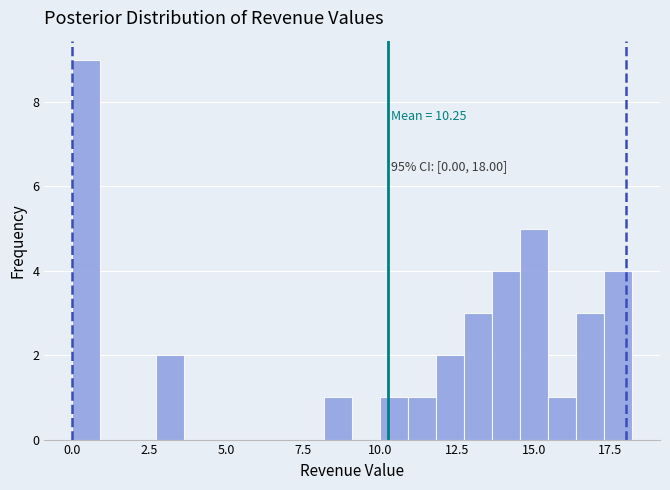

Around what value on the x-axis is the tallest bar? Give the approximate position of its centre, as read against the axis.

0.5